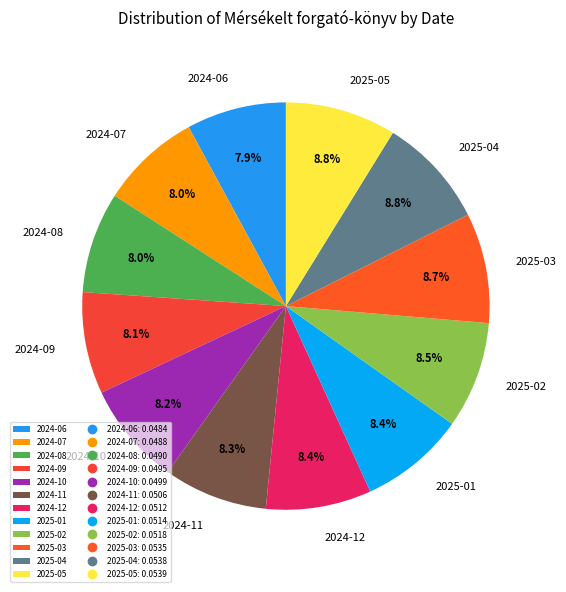

Count the number of slices in the pie.

12